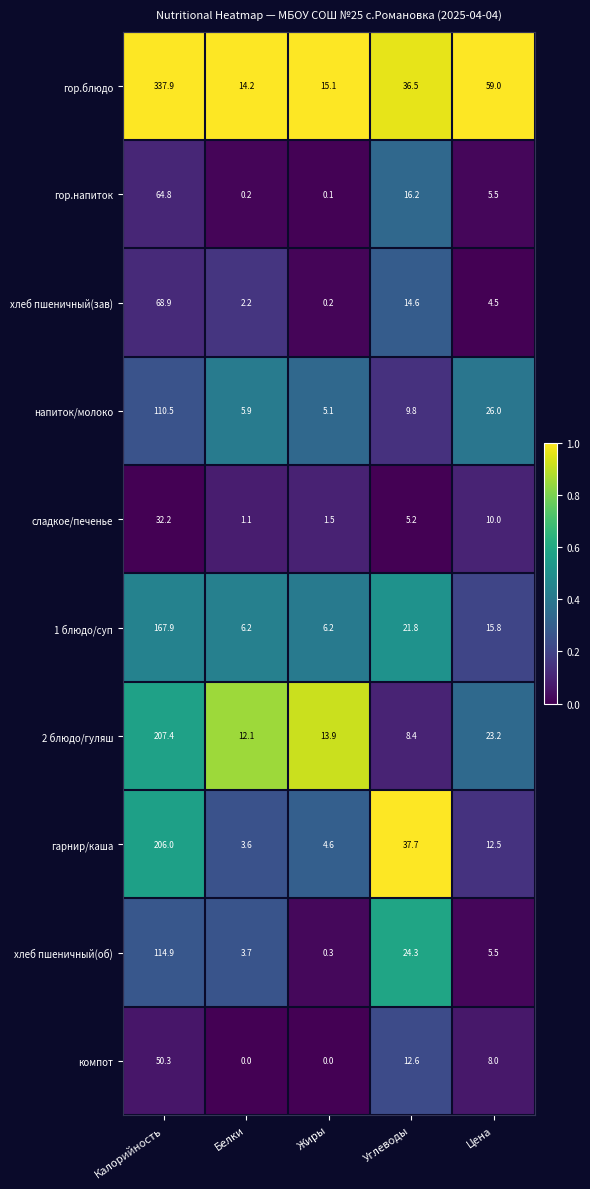

At Жиры, list the series in order from largest to smallest.

гор.блюдо, 2 блюдо/гуляш, 1 блюдо/суп, напиток/молоко, гарнир/каша, сладкое/печенье, хлеб пшеничный(об), хлеб пшеничный(зав), гор.напиток, компот